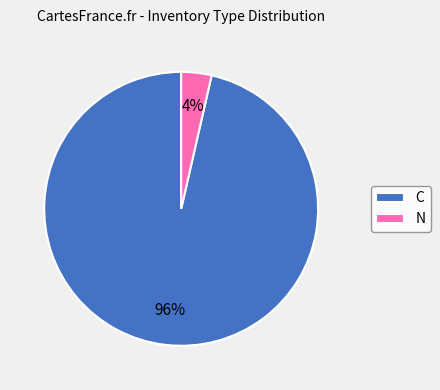

Count the number of slices in the pie.

2